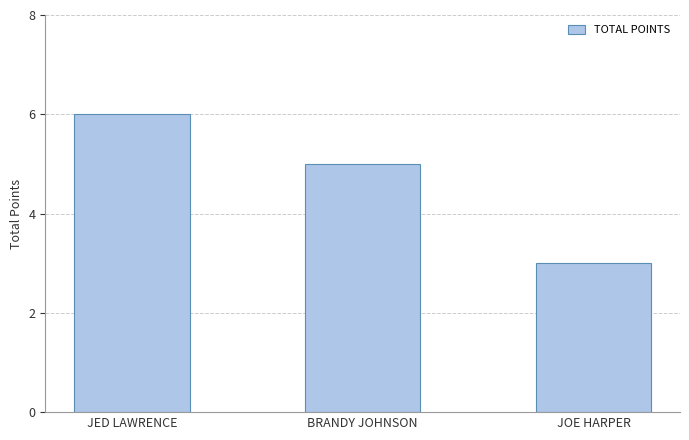

List the labels in order of value, smallest first.

JOE HARPER, BRANDY JOHNSON, JED LAWRENCE